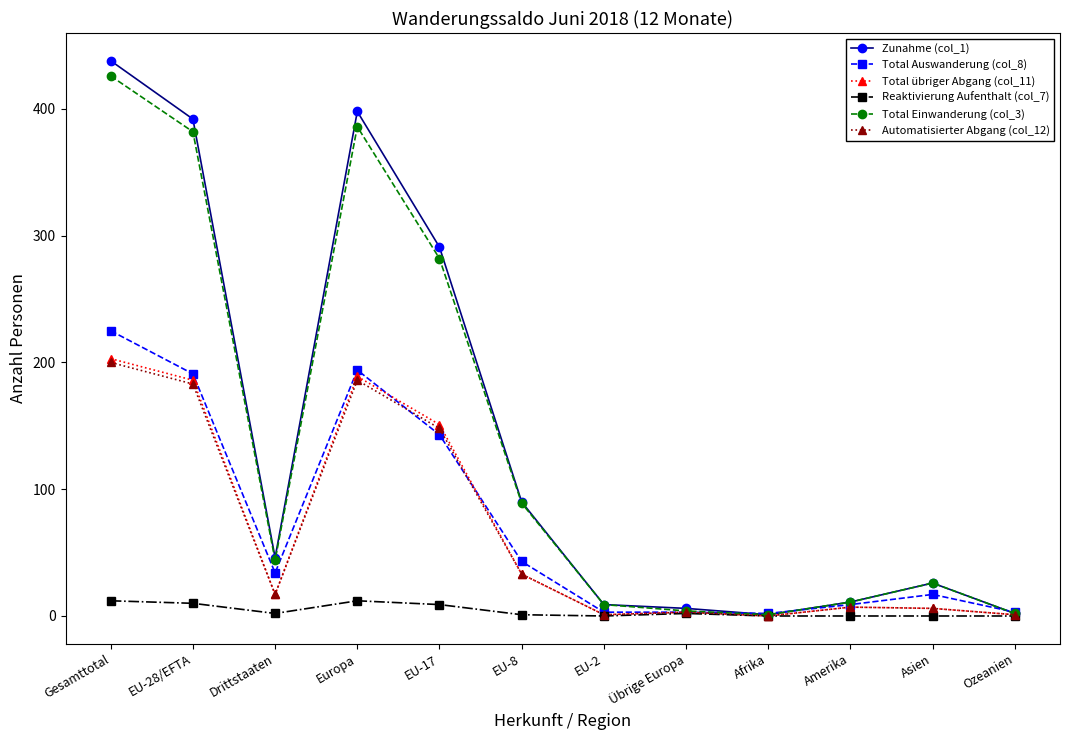

Which series has the largest range (max minus min)?

Zunahme (col_1)